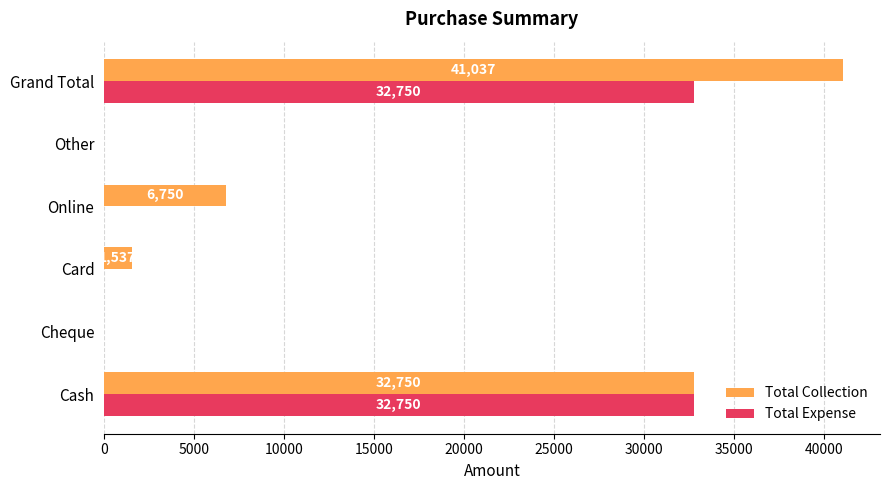

Which series changed the most between Online and Other?

Total Collection